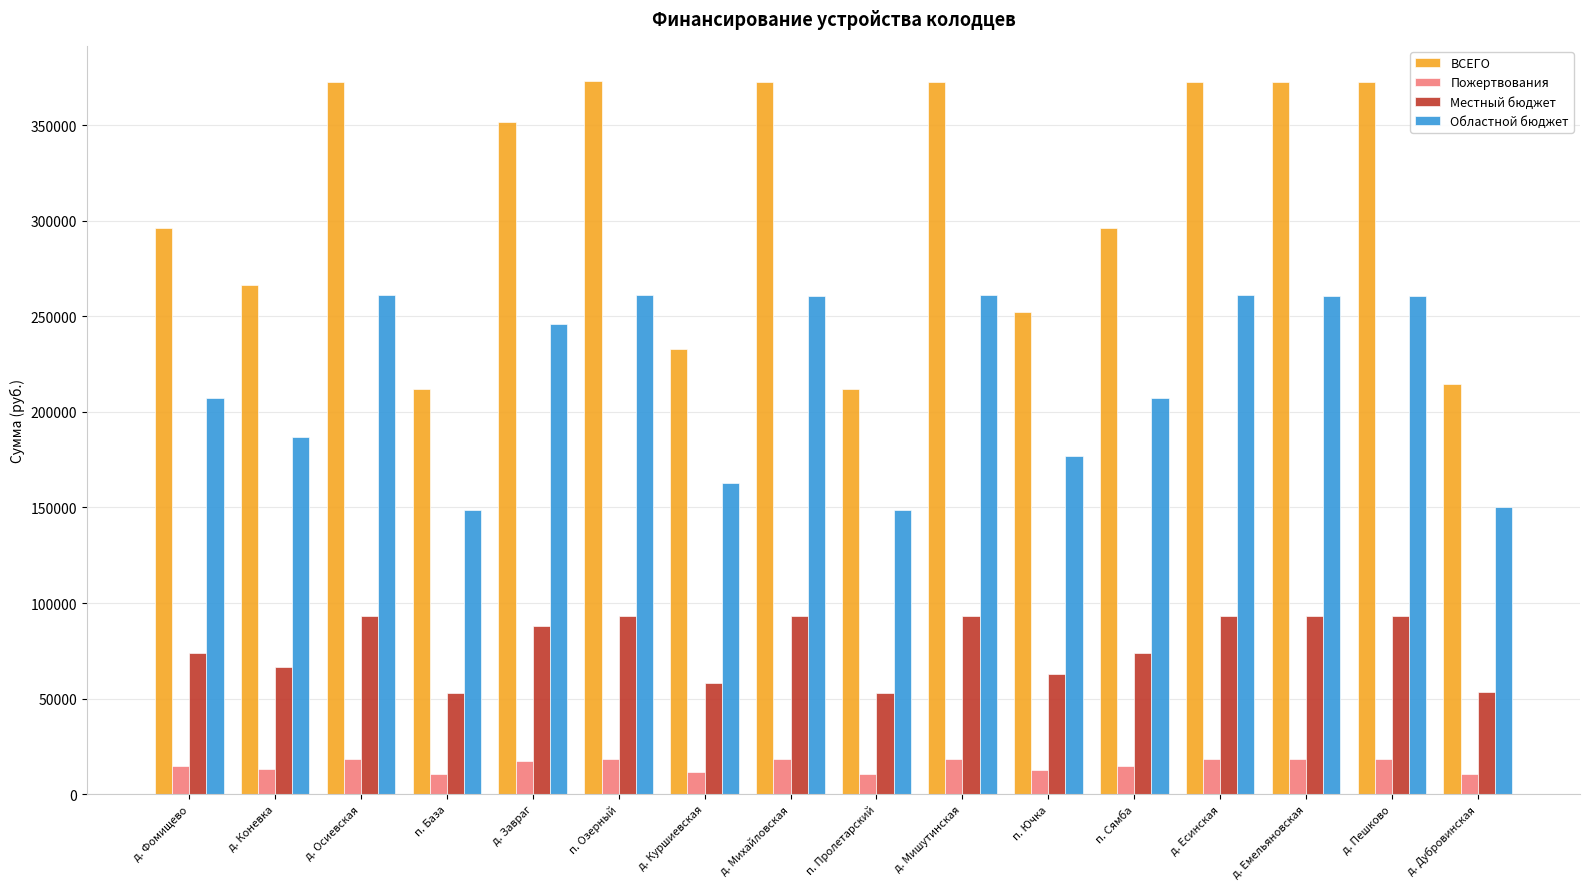

What is the lowest value of the Местный бюджет series?

52997.7